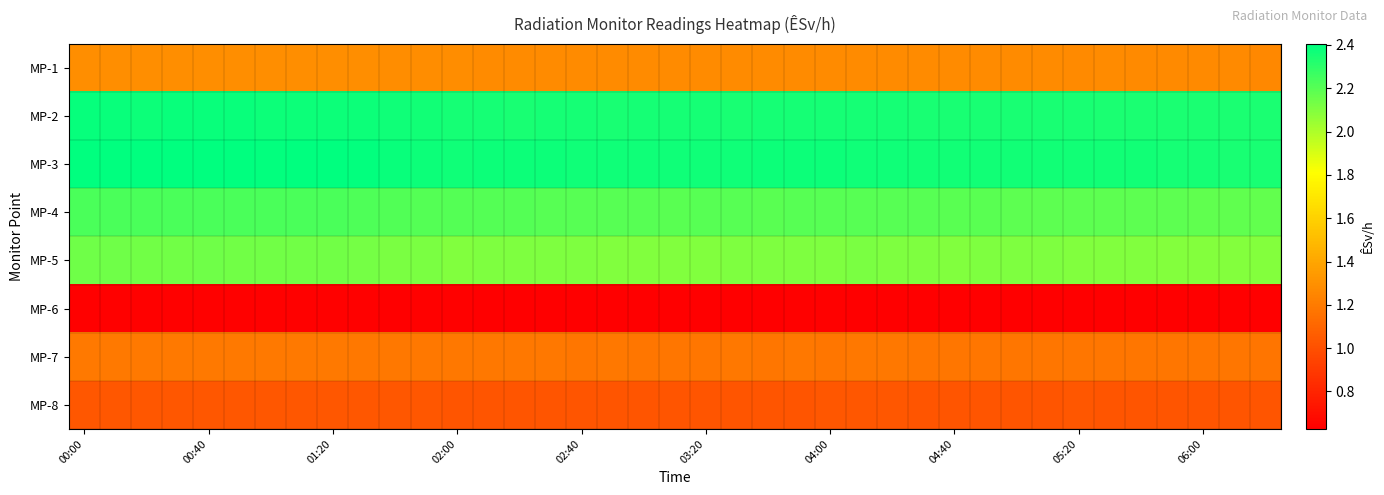

Reading left to right, extract all data points from this chart.

MP-1: 1.3	1.3	1.3	1.3	1.3	1.3	1.3	1.3	1.3	1.3	1.3	1.3	1.3	1.3	1.3	1.3	1.3	1.3	1.3	1.3	1.3	1.3	1.3	1.3	1.3	1.3	1.3	1.3	1.3	1.3	1.3	1.3	1.3	1.3	1.3	1.3	1.3	1.3	1.3
MP-2: 2.4	2.4	2.4	2.4	2.4	2.4	2.4	2.4	2.4	2.4	2.4	2.4	2.4	2.4	2.3	2.4	2.4	2.3	2.4	2.4	2.4	2.3	2.4	2.4	2.4	2.4	2.4	2.3	2.3	2.3	2.3	2.3	2.3	2.3	2.3	2.3	2.3	2.3	2.3
MP-3: 2.4	2.4	2.4	2.4	2.4	2.4	2.4	2.4	2.4	2.4	2.4	2.4	2.4	2.4	2.4	2.4	2.4	2.4	2.4	2.4	2.4	2.4	2.4	2.4	2.4	2.4	2.4	2.4	2.4	2.4	2.4	2.4	2.4	2.4	2.4	2.4	2.4	2.3	2.3
MP-4: 2.2	2.2	2.2	2.2	2.2	2.2	2.2	2.2	2.2	2.2	2.2	2.2	2.2	2.2	2.2	2.2	2.2	2.2	2.2	2.2	2.2	2.2	2.2	2.2	2.2	2.2	2.2	2.2	2.2	2.2	2.2	2.2	2.2	2.2	2.2	2.2	2.2	2.2	2.2
MP-5: 2.1	2.1	2.1	2.1	2.1	2.1	2.1	2.1	2.1	2.1	2.1	2.1	2.1	2.1	2.1	2.1	2.1	2.1	2.1	2.1	2.1	2.1	2.1	2.1	2.1	2.1	2.1	2.1	2.1	2.1	2.1	2.1	2.1	2.1	2.1	2.1	2.1	2.1	2.1
MP-6: 0.6	0.6	0.6	0.6	0.6	0.6	0.6	0.6	0.6	0.6	0.6	0.6	0.6	0.6	0.6	0.6	0.6	0.6	0.6	0.6	0.6	0.6	0.6	0.6	0.6	0.6	0.6	0.6	0.6	0.6	0.6	0.6	0.6	0.6	0.6	0.6	0.6	0.6	0.6
MP-7: 1.2	1.2	1.2	1.2	1.2	1.2	1.2	1.2	1.2	1.2	1.2	1.2	1.2	1.2	1.2	1.2	1.2	1.2	1.2	1.2	1.2	1.2	1.2	1.2	1.2	1.2	1.2	1.2	1.2	1.2	1.2	1.2	1.2	1.2	1.2	1.2	1.2	1.2	1.2
MP-8: 1.0	1.0	1.0	1.0	1.0	1.0	1.0	1.0	1.0	1.0	1.0	1.0	1.0	1.0	1.0	1.0	1.0	1.0	1.0	1.0	1.0	1.0	1.0	1.0	1.0	1.0	1.0	1.0	1.0	1.0	1.0	1.0	1.0	1.0	1.0	1.0	1.0	1.0	1.0